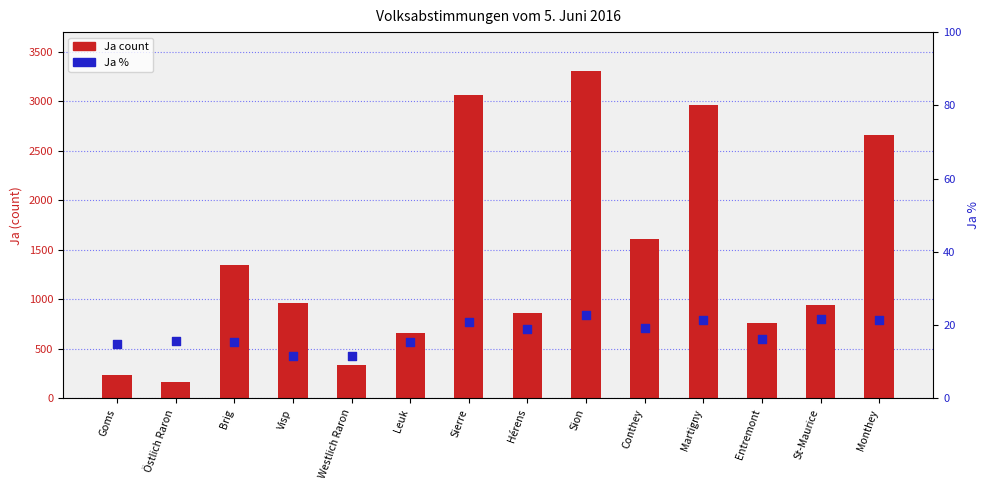

What is the total value across all series at Martigny?

2986.5